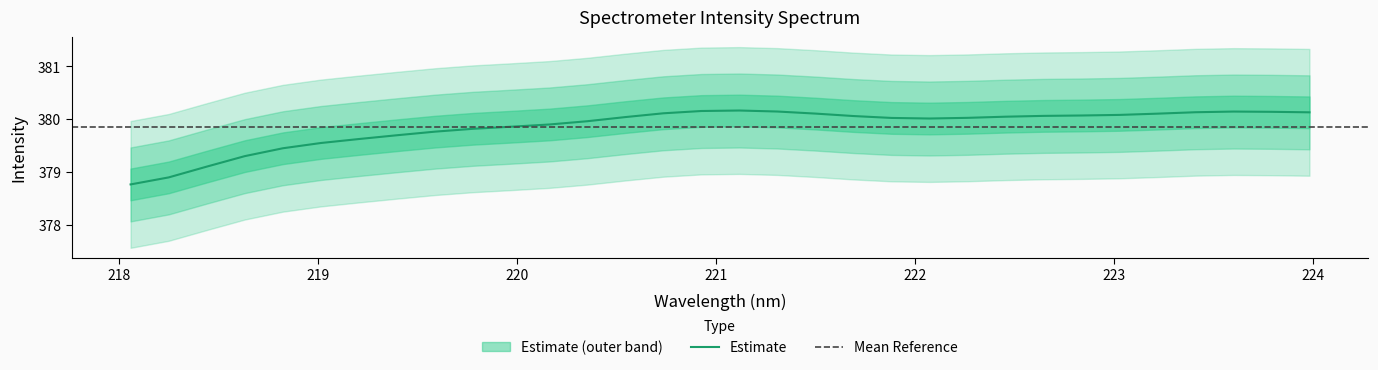

What is the label of the 26th point from the right?

219.2067